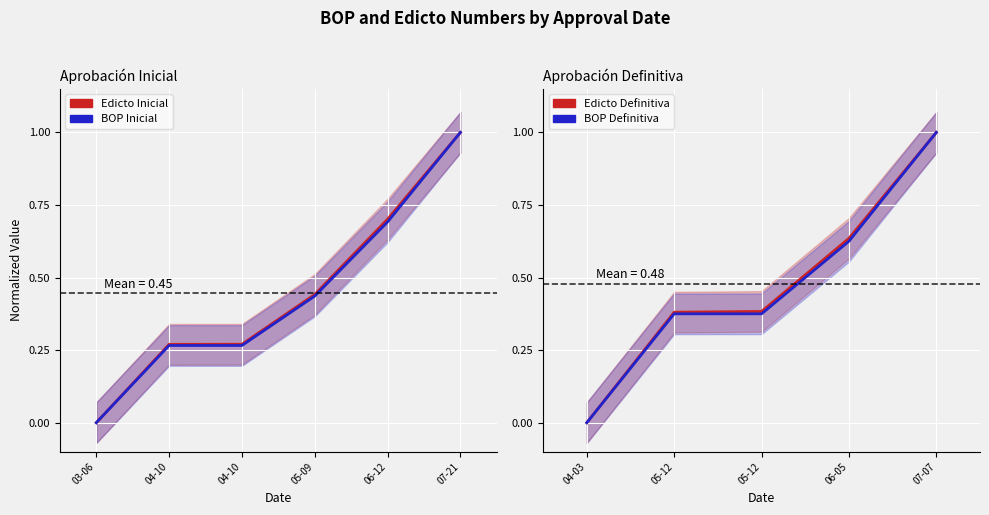

Which series has the largest range (max minus min)?

Edicto Inicial